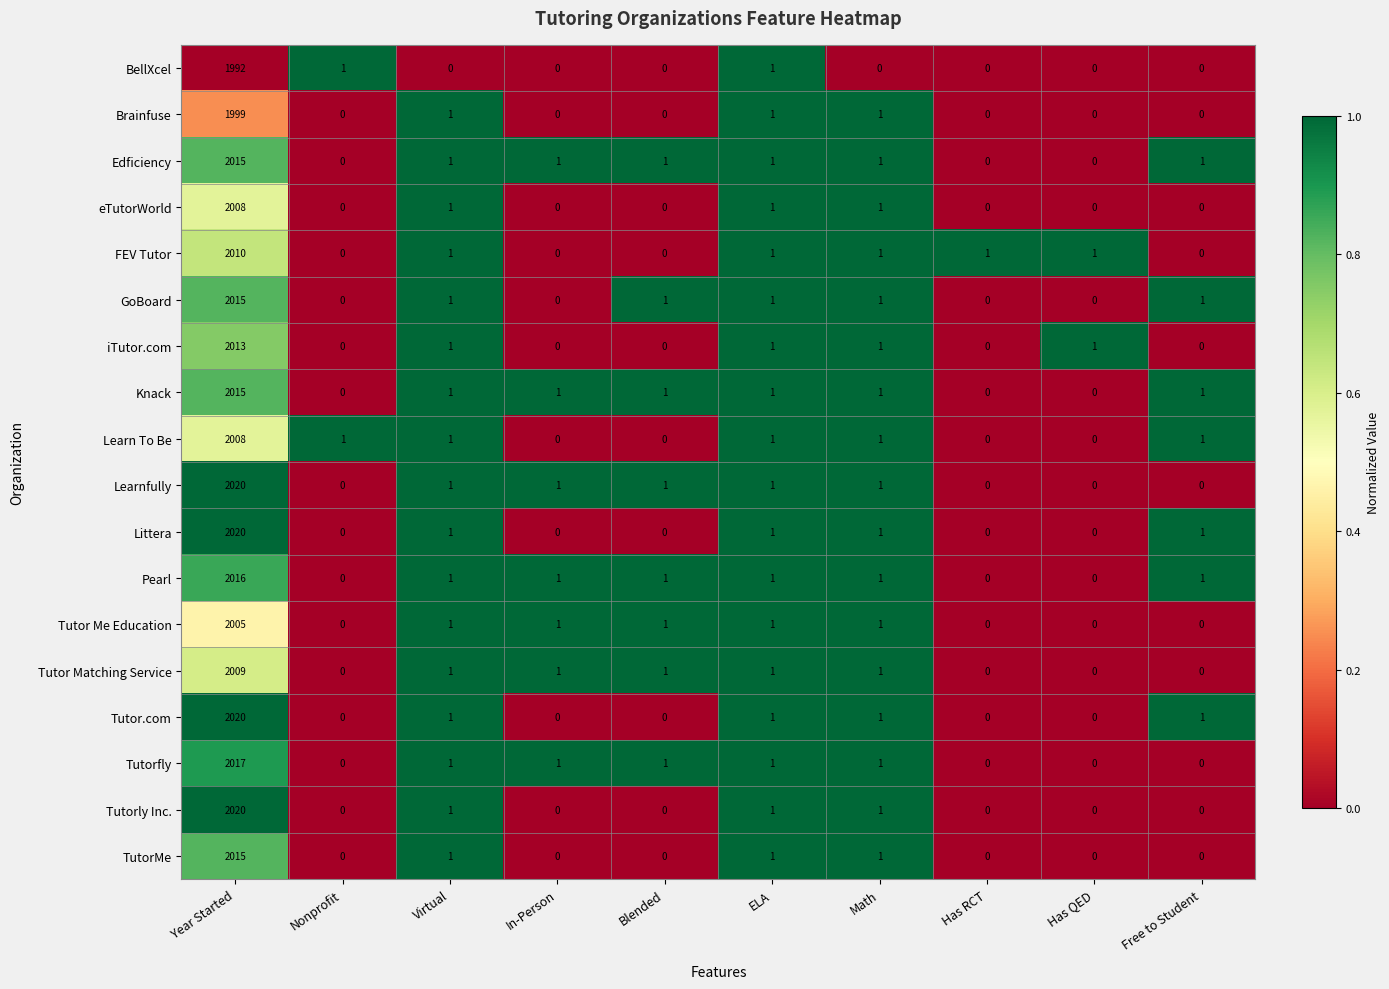

What is the average value of the Brainfuse series?

200